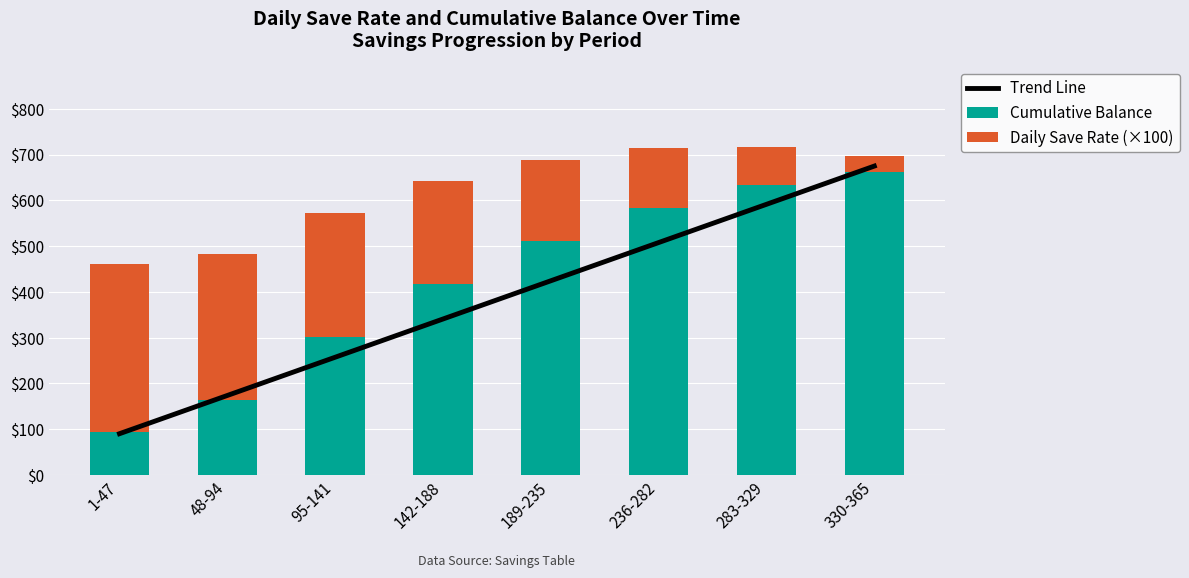

Rank the series by their average value, from highest to lowest.

Cumulative Balance, Trend Line, Daily Save Rate (×100)